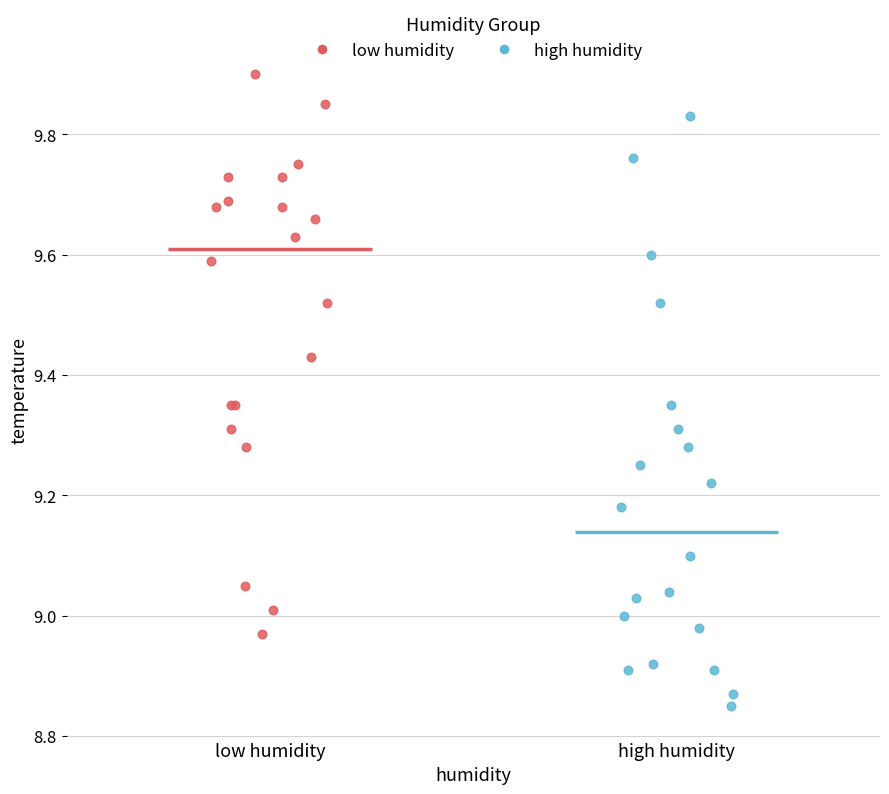

Which series has the widest spread of Y values?

high humidity